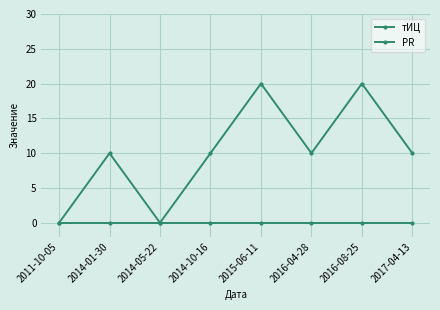

Which has a higher value, 2016-08-25 or 2016-04-28?

2016-08-25